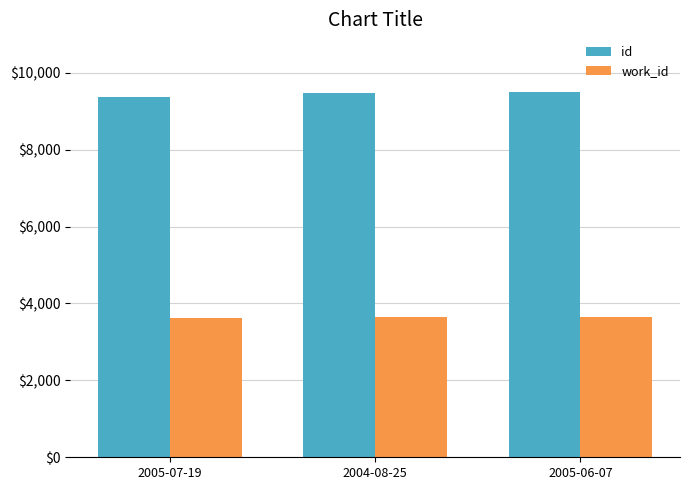

How many bars are there in total?

6